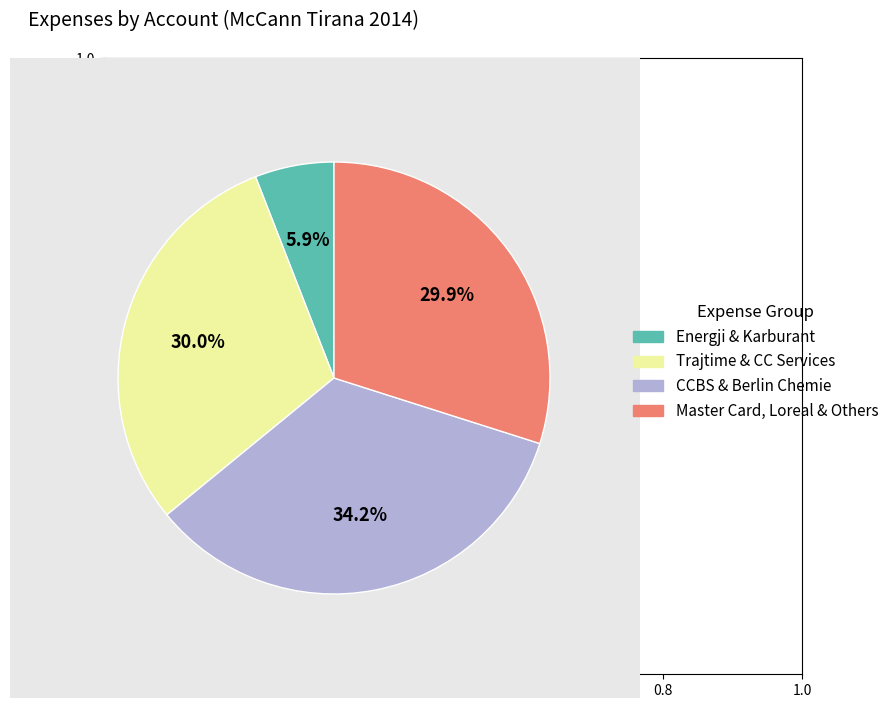

What is the ratio of the value at Master Card, Loreal & Others to the value at CCBS & Berlin Chemie?

0.9